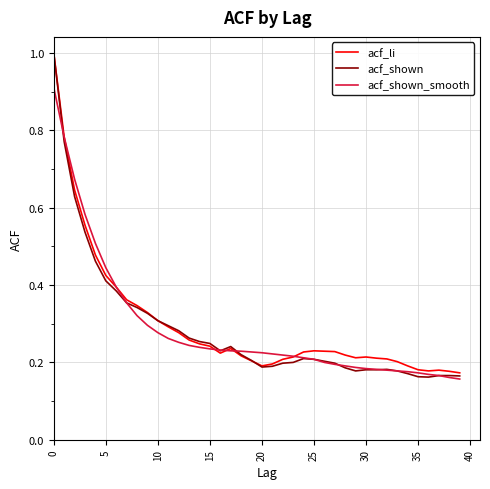

Which series has the widest spread of values?

acf_shown